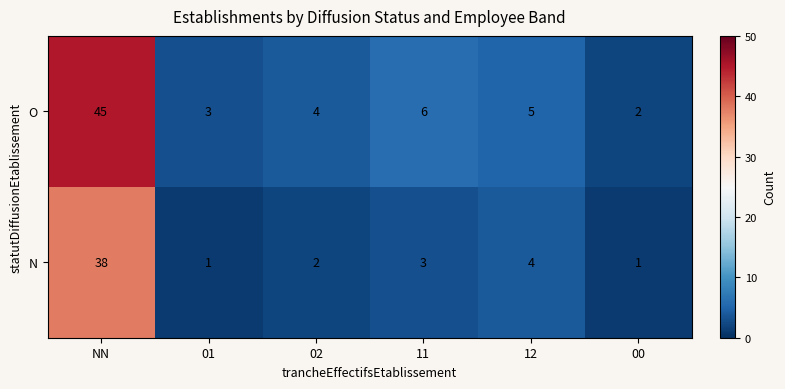

True or false: N has a value of 1 at 00.

True